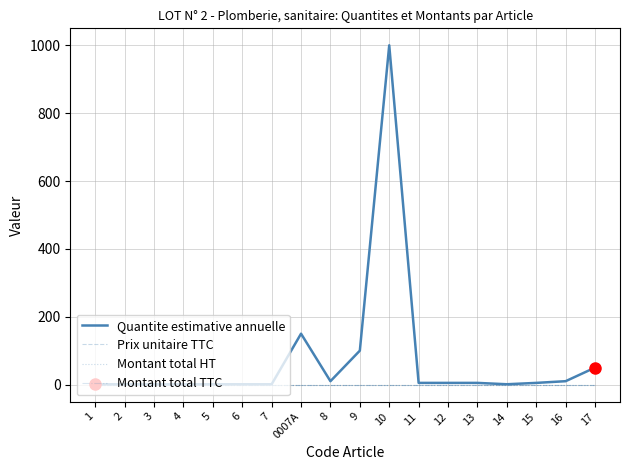

Reading right to left, extract all data points from this chart.

Quantite estimative annuelle: 17=50	16=10	15=5	14=1	13=5	12=5	11=5	10=1000	9=100	8=10	0007A=150	7=1	6=1	5=1	4=1	3=1	2=1	1=1
Prix unitaire TTC: 17=0	16=0	15=0	14=0	13=0	12=0	11=0	10=0	9=0	8=0	0007A=0	7=0	6=0	5=0	4=0	3=0	2=0	1=0
Montant total HT: 17=0	16=0	15=0	14=0	13=0	12=0	11=0	10=0	9=0	8=0	0007A=0	7=0	6=0	5=0	4=0	3=0	2=0	1=0
Montant total TTC: 17=0	16=0	15=0	14=0	13=0	12=0	11=0	10=0	9=0	8=0	0007A=0	7=0	6=0	5=0	4=0	3=0	2=0	1=0